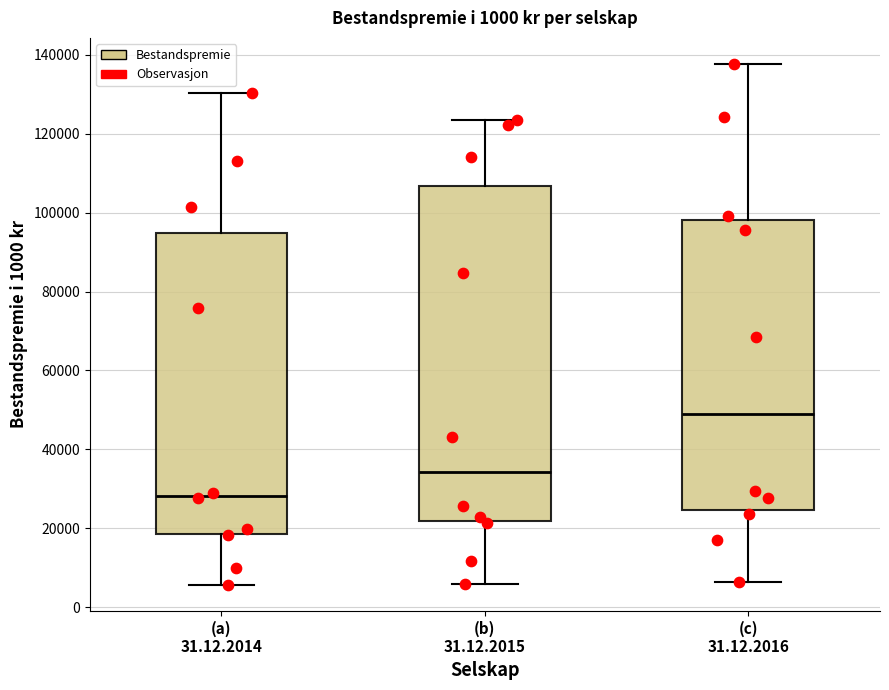

Reading left to right, transcribe this box plot: for each box, give where its median line is, the range the box spans, and where its two whiskers end, as read against the y-axis. The values are not printed on the chart, so give them approximately, as read against the axis.

(a) 31.12.2014: median 28000, box 18000 to 94000, whiskers 6000 to 130000
(b) 31.12.2015: median 34000, box 22000 to 106000, whiskers 6000 to 124000
(c) 31.12.2016: median 48000, box 24000 to 98000, whiskers 6000 to 138000